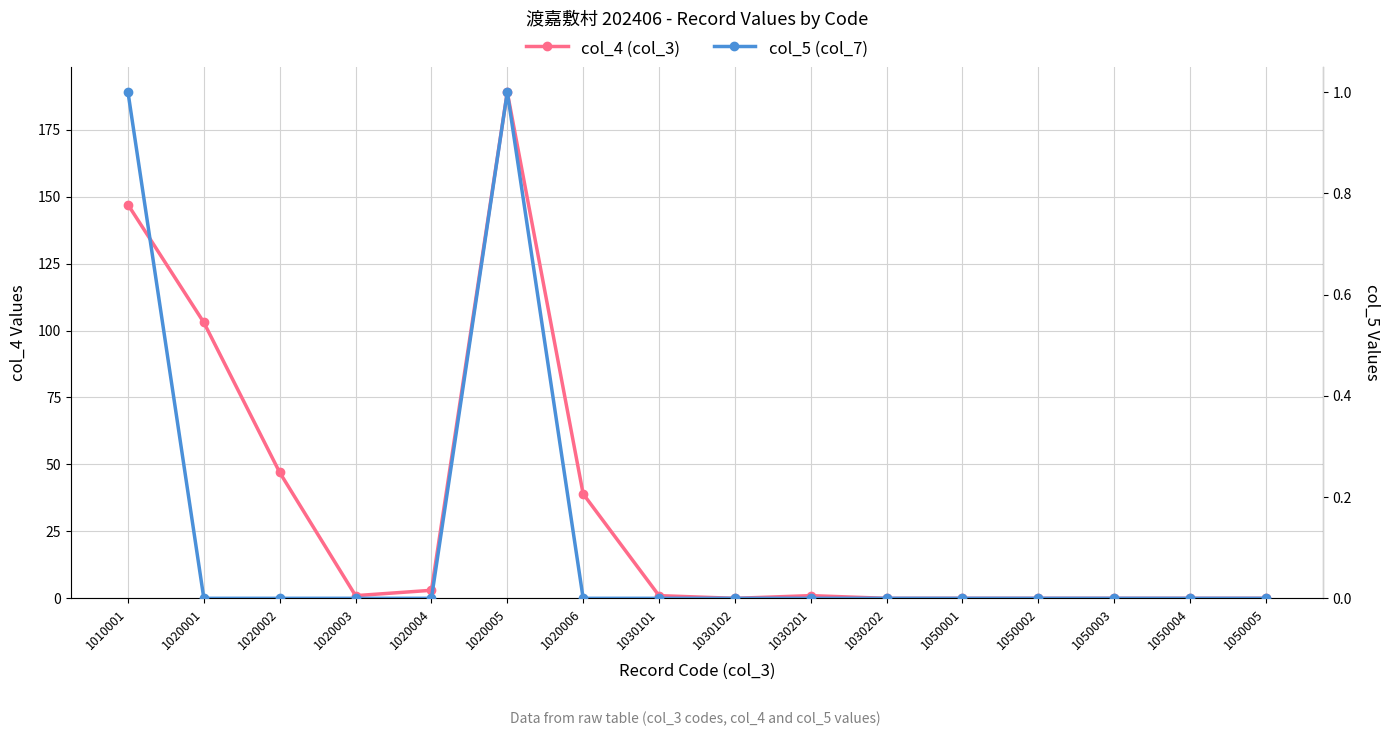

Is the value of col_5 (col_7) at 1050005 greater than the value of col_4 (col_3) at 1020003?

No